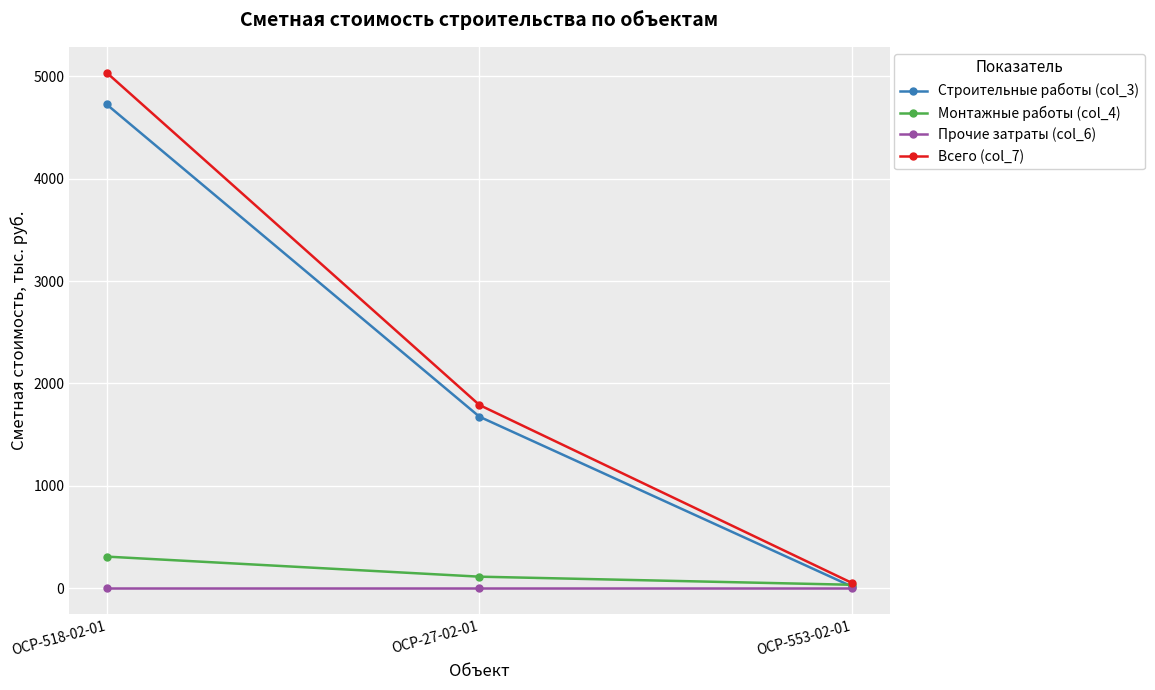

Reading left to right, what are all the values shown in this chart?

Строительные работы (col_3): ОСР-518-02-01=4724.9	ОСР-27-02-01=1675.8	ОСР-553-02-01=16.7
Монтажные работы (col_4): ОСР-518-02-01=310.0	ОСР-27-02-01=114.1	ОСР-553-02-01=34.9
Прочие затраты (col_6): ОСР-518-02-01=0.0	ОСР-27-02-01=0.0	ОСР-553-02-01=0.0
Всего (col_7): ОСР-518-02-01=5034.9	ОСР-27-02-01=1789.9	ОСР-553-02-01=51.6